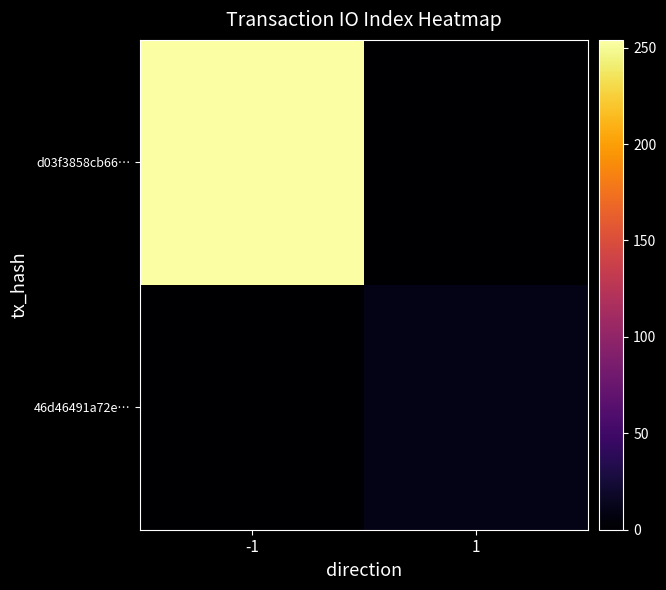

Which label corresponds to the smallest value in the chart?

1